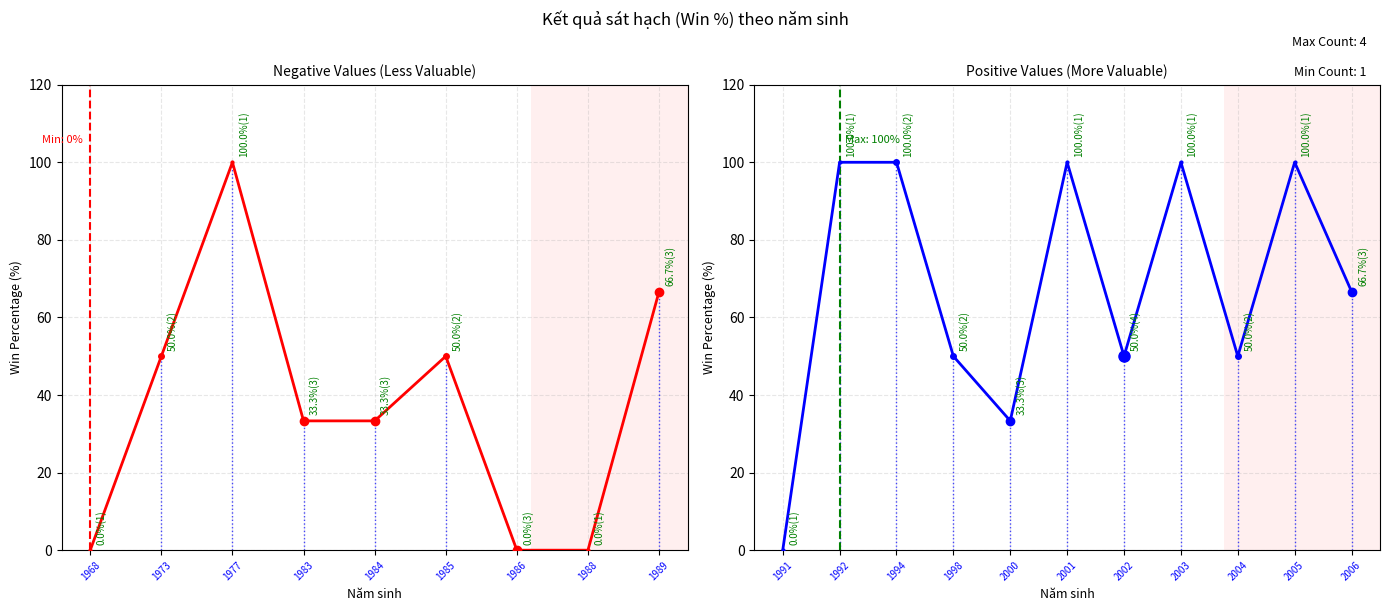

True or false: the data shows 25.0 at 1992.

False